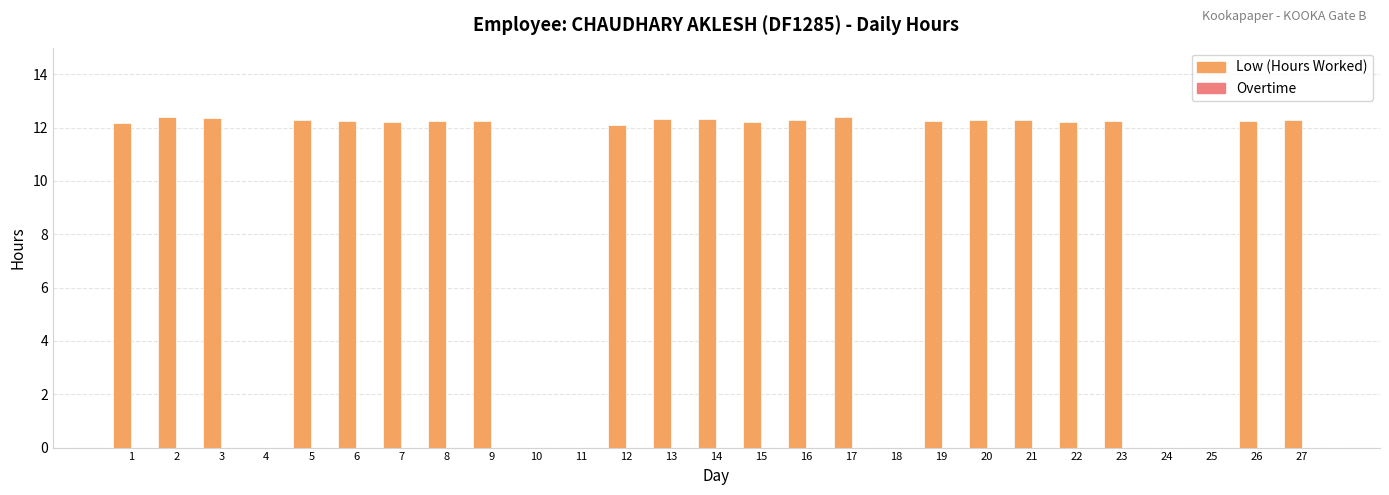

How many distinct data groups are displayed?

1